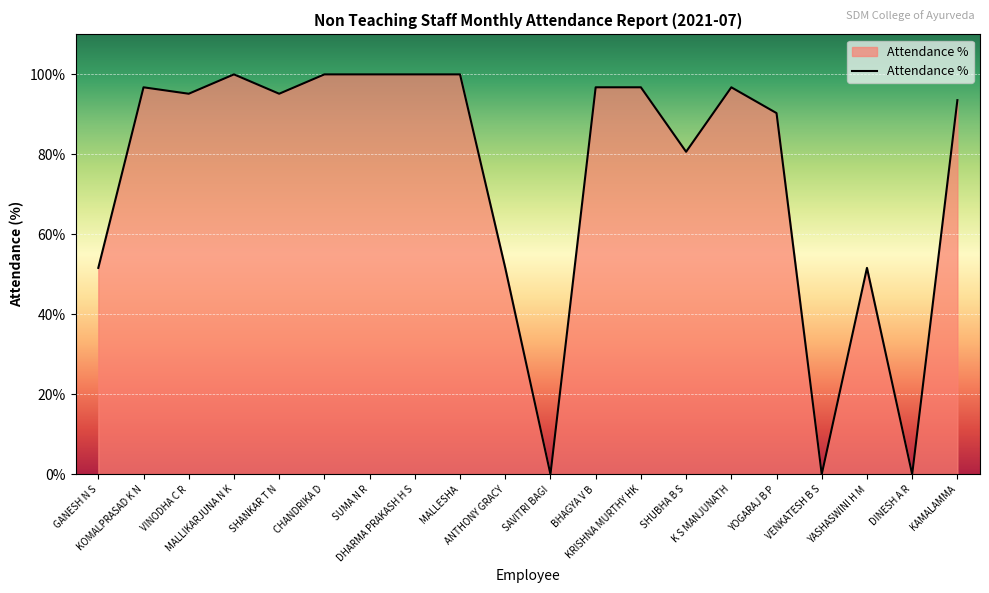

What is the greatest value displayed?

100.0